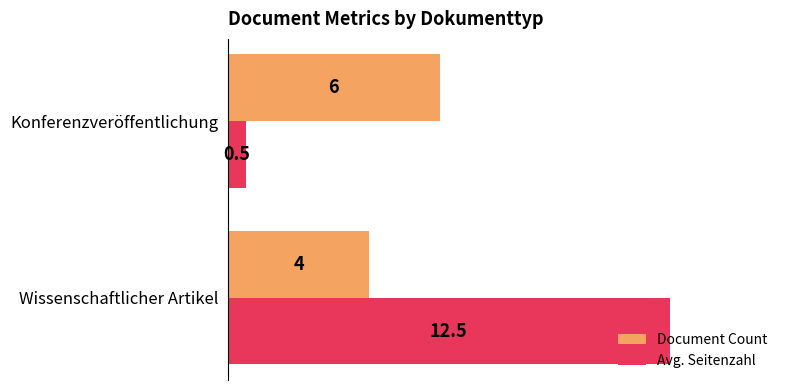

Which series has the widest spread of values?

Avg. Seitenzahl